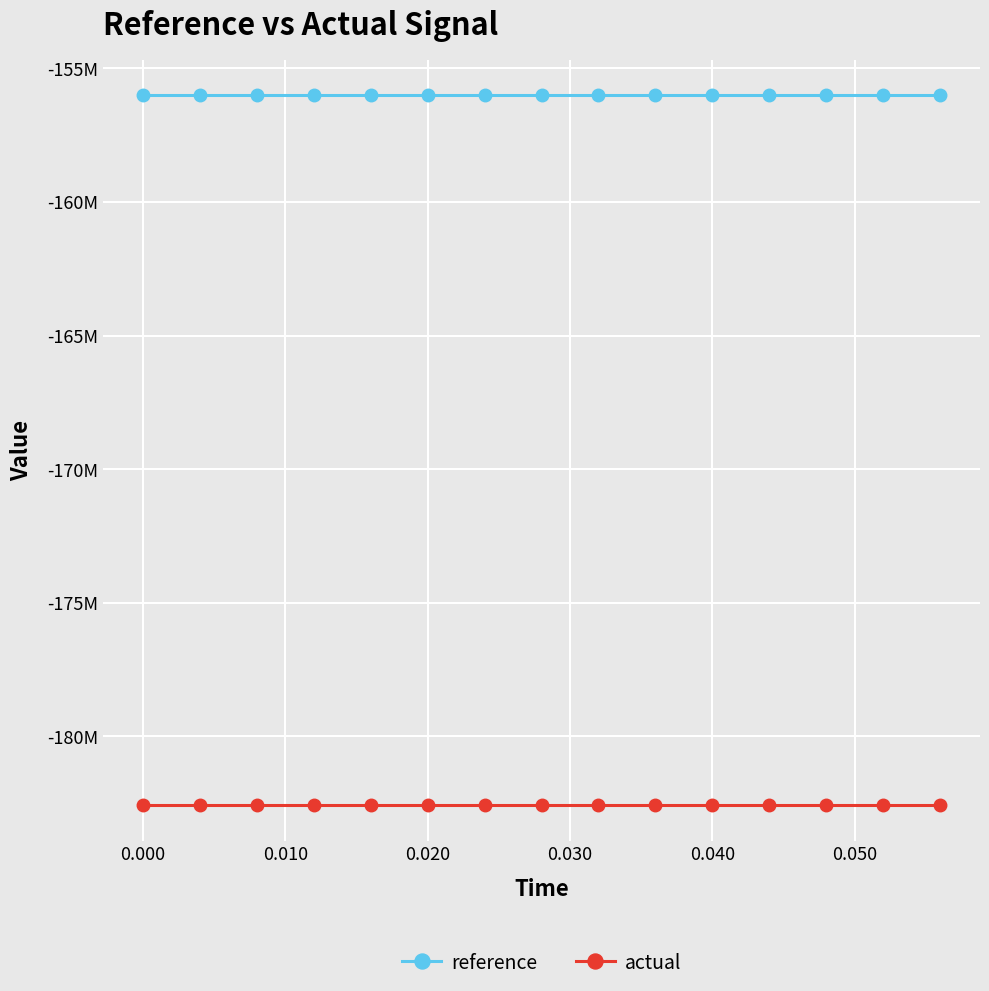

What are all the series names shown in the legend?

reference, actual